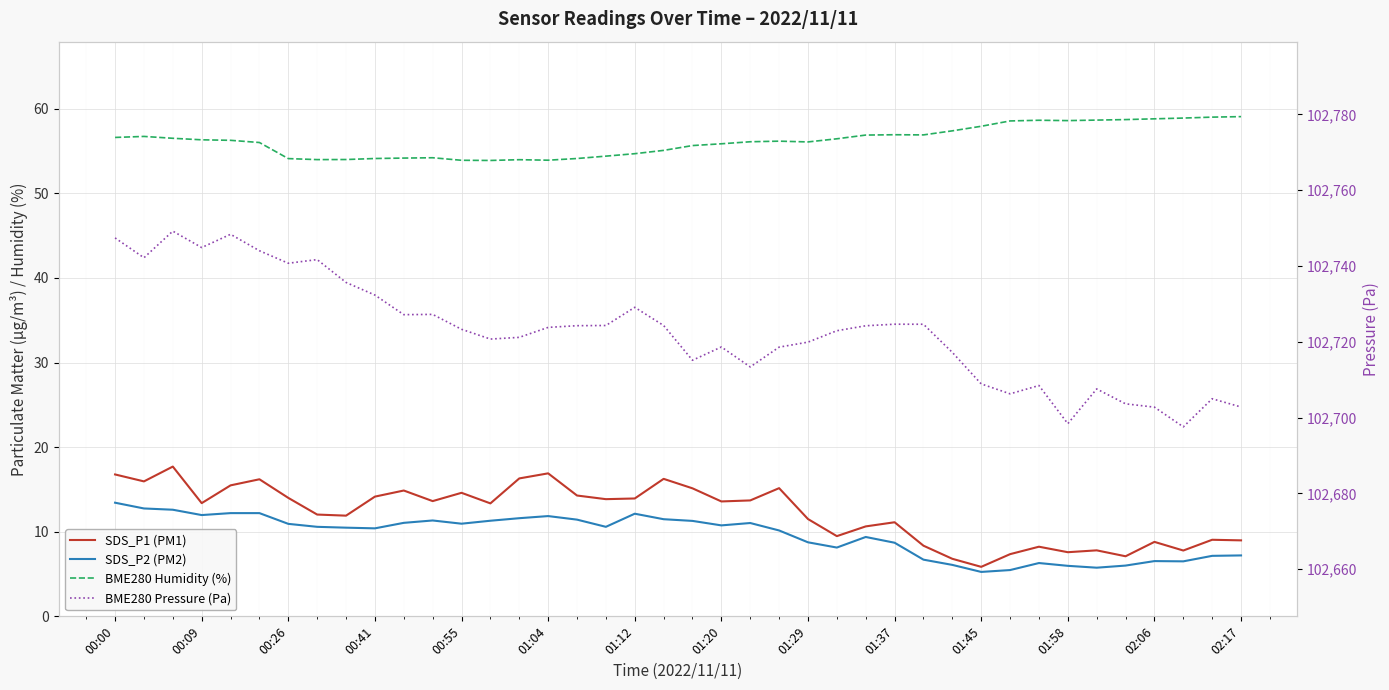

Which has a higher value, 02:06 or 01:58?

02:06